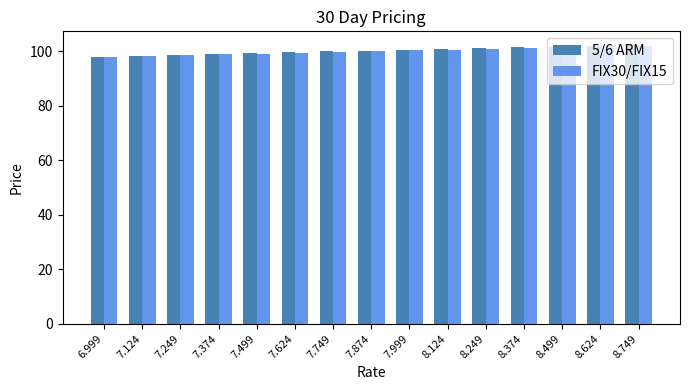

What are all the series names shown in the legend?

5/6 ARM, FIX30/FIX15